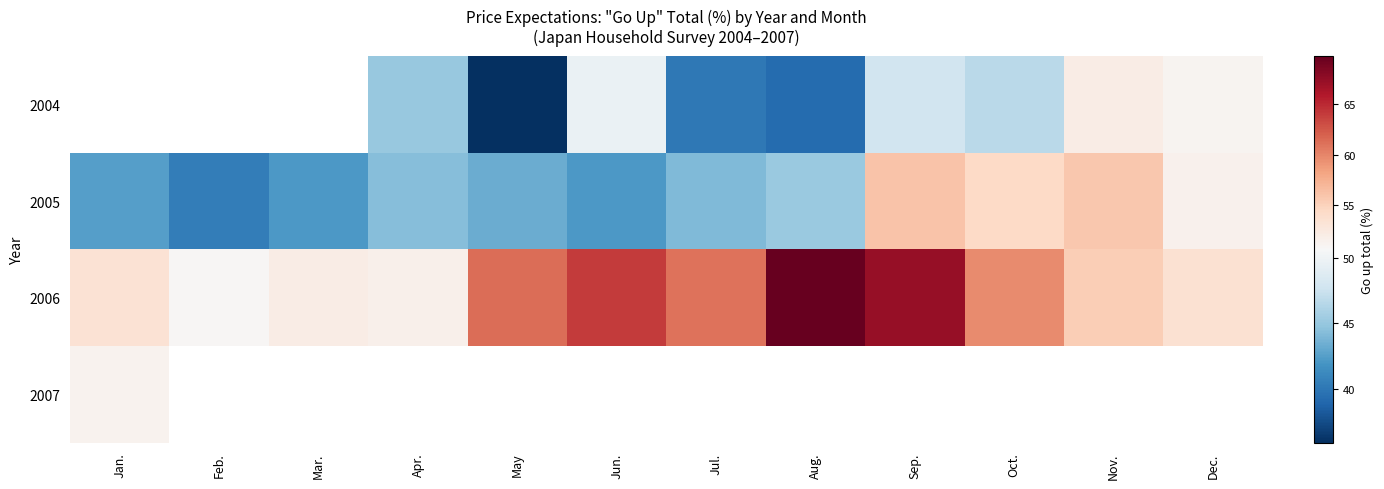

How many series are shown in this chart?

4